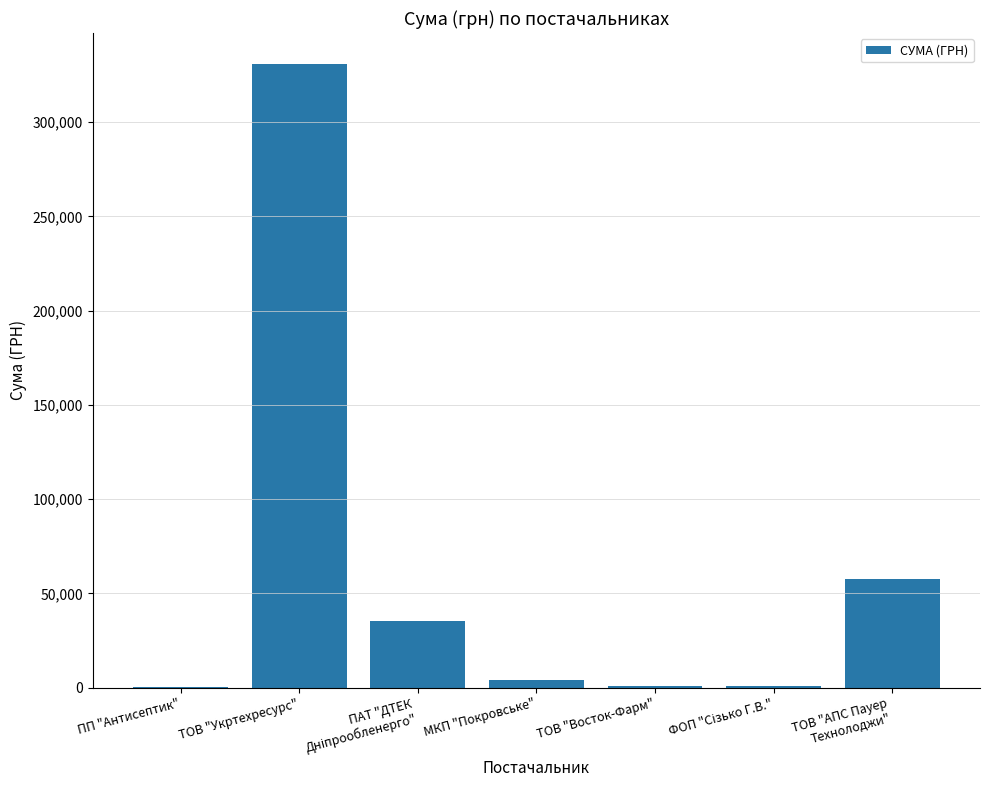

At which category does the chart reach its peak across all series?

ТОВ "Укртехресурс"